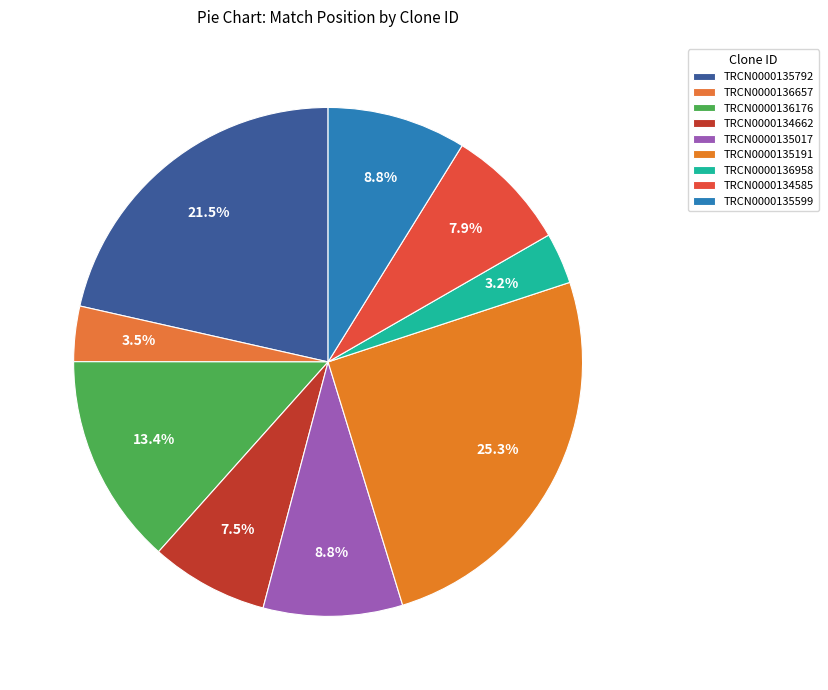

What is the total percentage of TRCN0000136176 and TRCN0000135599?

22.2%